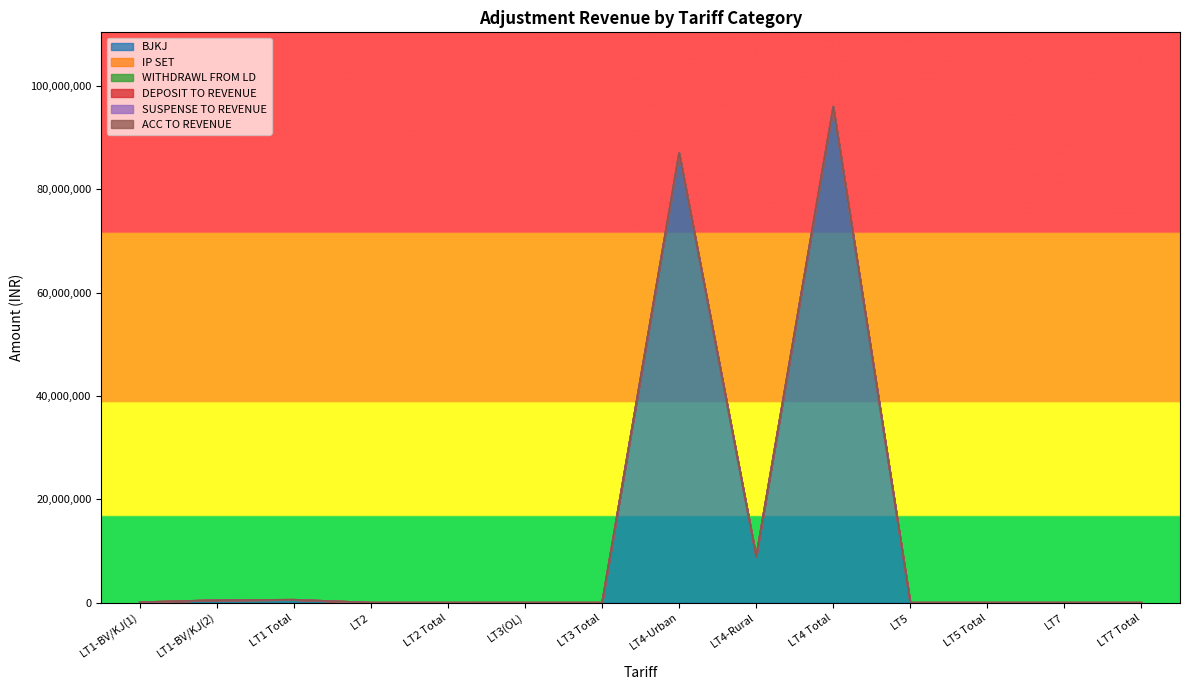

List the series in order of their peak value, lowest first.

IP SET, DEPOSIT TO REVENUE, SUSPENSE TO REVENUE, ACC TO REVENUE, WITHDRAWL FROM LD, BJKJ